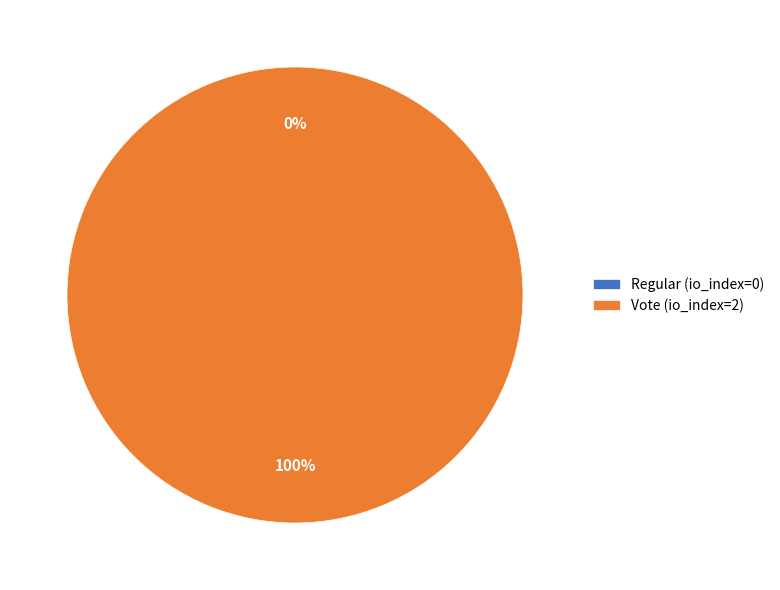

Combined, do Regular (io_index=0) and Vote (io_index=2) account for over 50%?

Yes